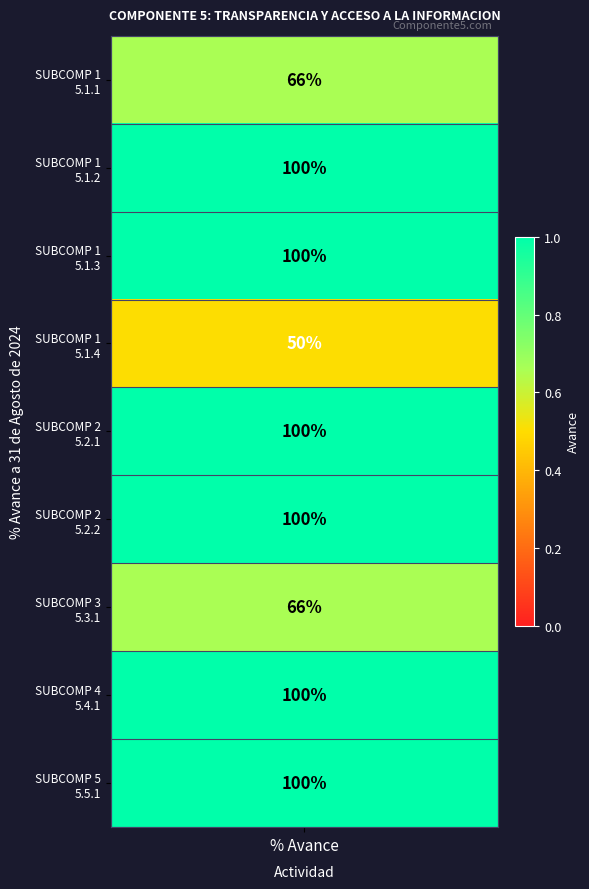

The value at 1 is 1.0. True or false?

True